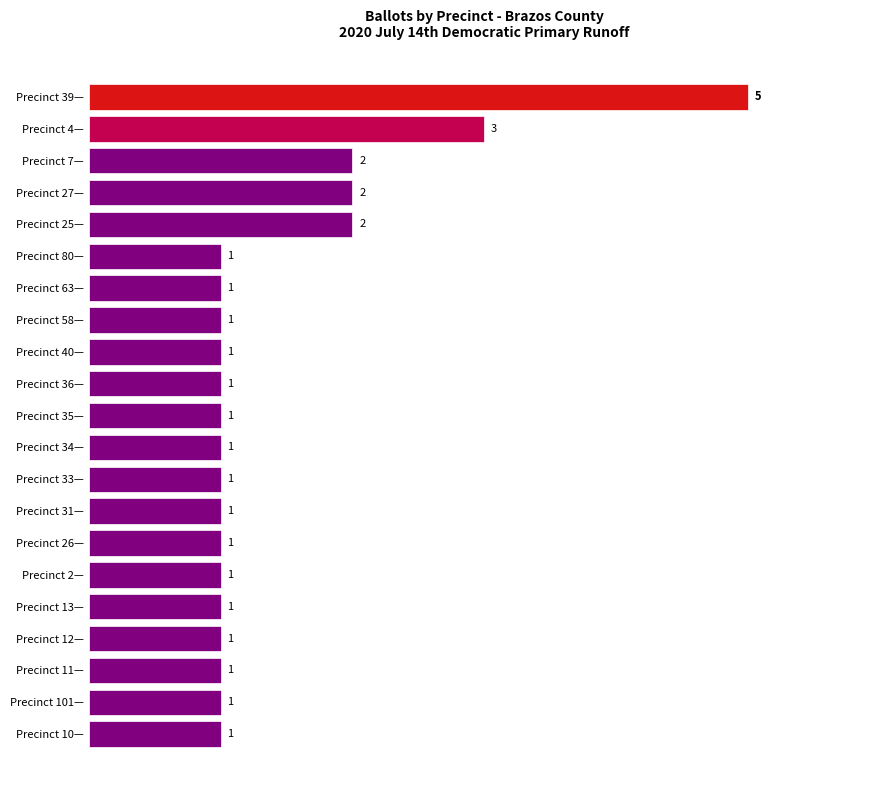

At which category does the chart reach its peak across all series?

Precinct 39—